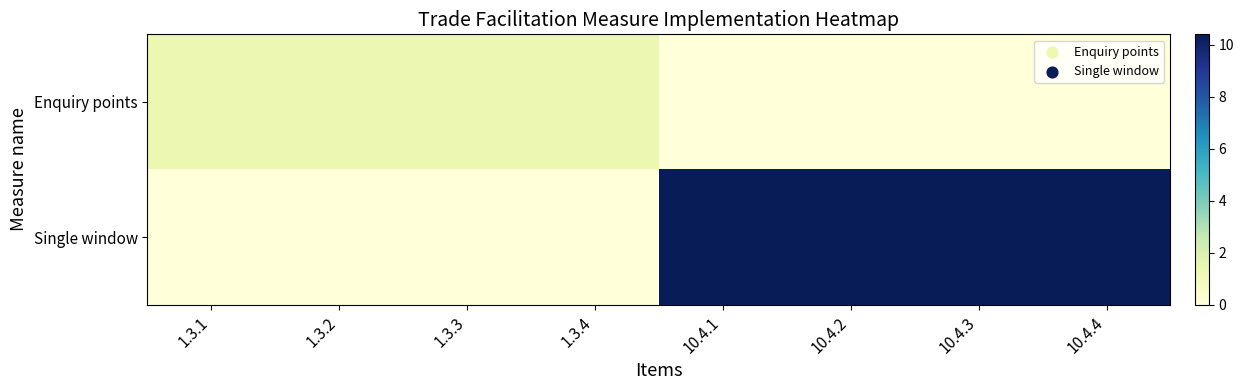

At how many categories does at least one series exceed 0?

8